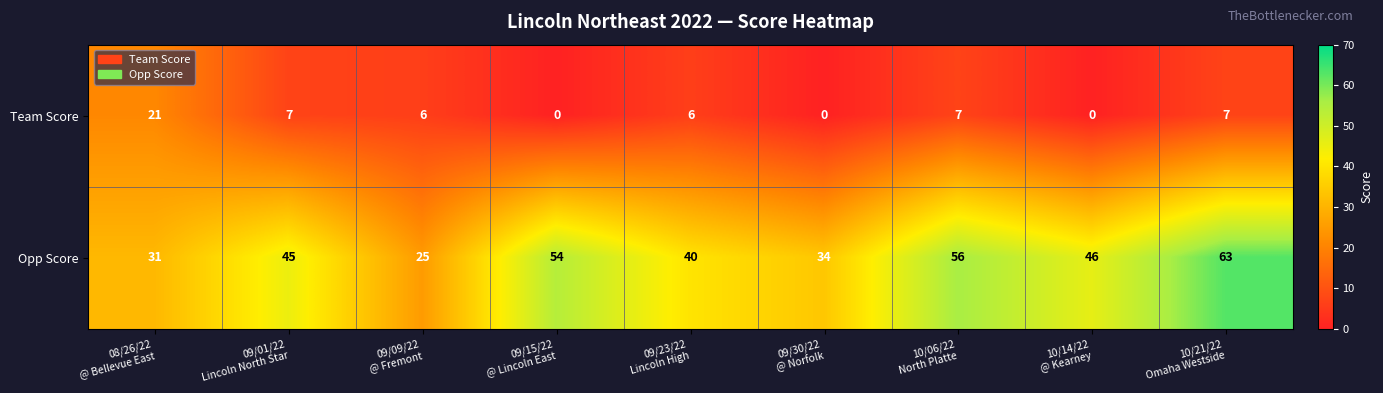

Between 09/09/22
@ Fremont and 10/06/22
North Platte, which series saw the biggest shift?

Opp Score